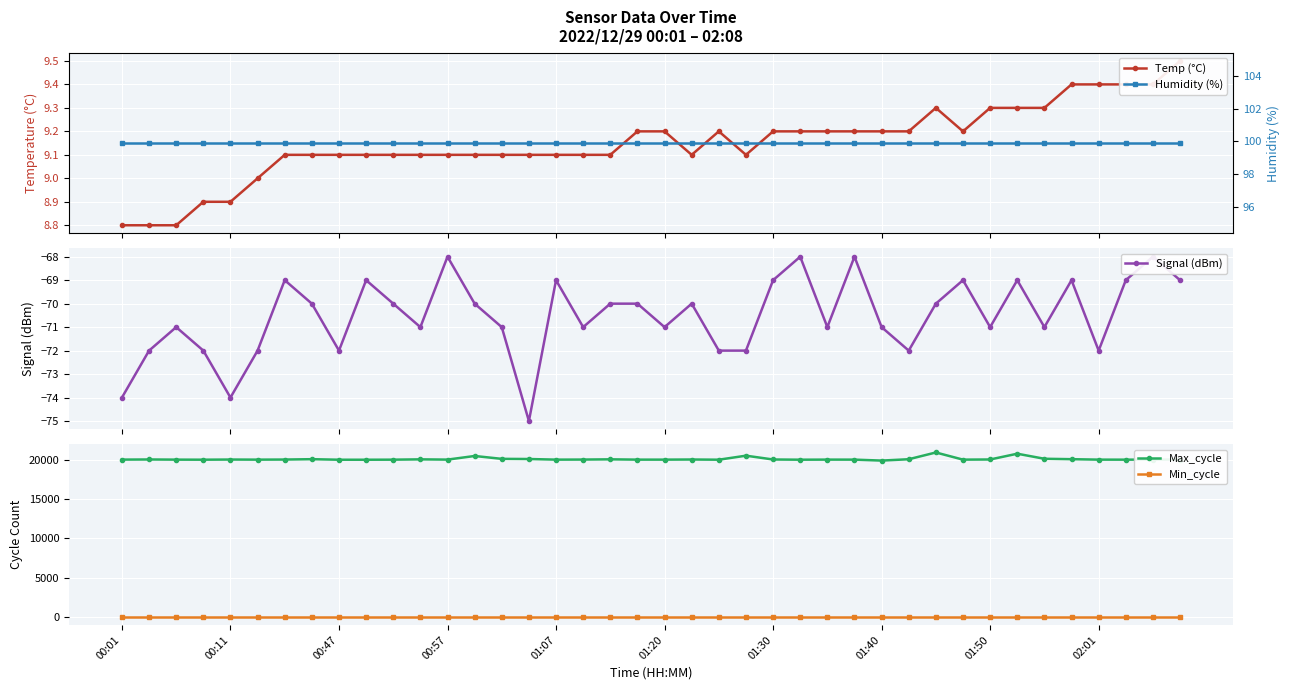

True or false: Min_cycle and Max_cycle intersect in this chart.

False